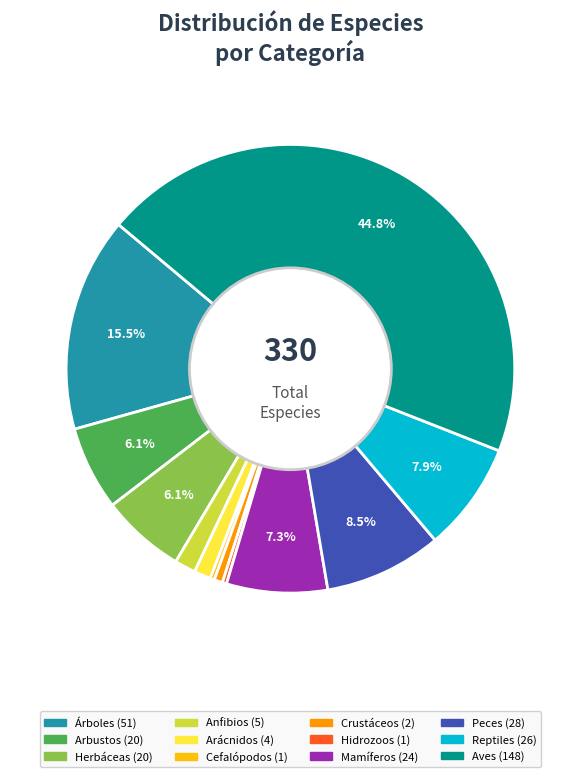

Does Reptiles account for over 50% of the chart?

No